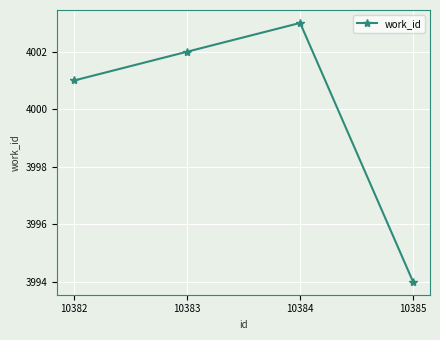

Reading right to left, what are all the values shown in this chart?

10385=3994	10384=4003	10383=4002	10382=4001